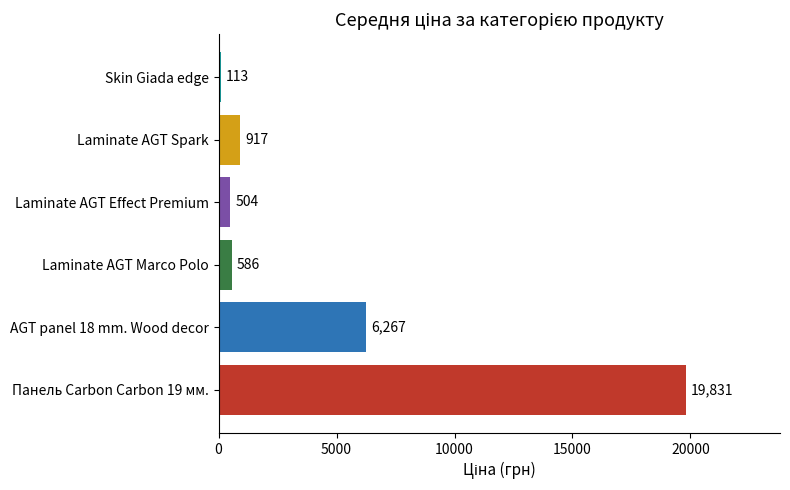

How many data points are less than 917?

3